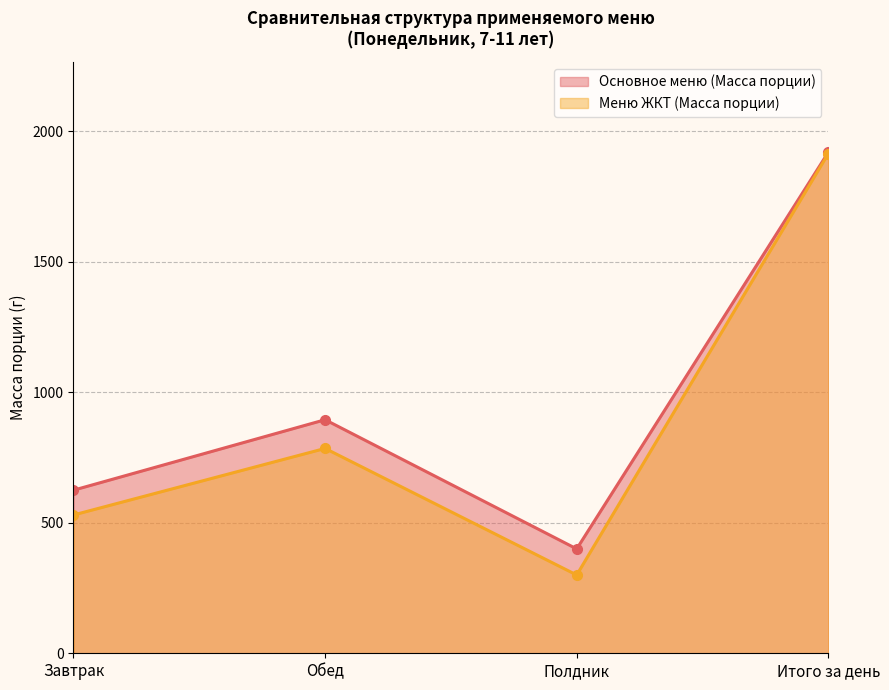

Is it true that Меню ЖКТ (Масса порции) equals 530 at Завтрак?

True